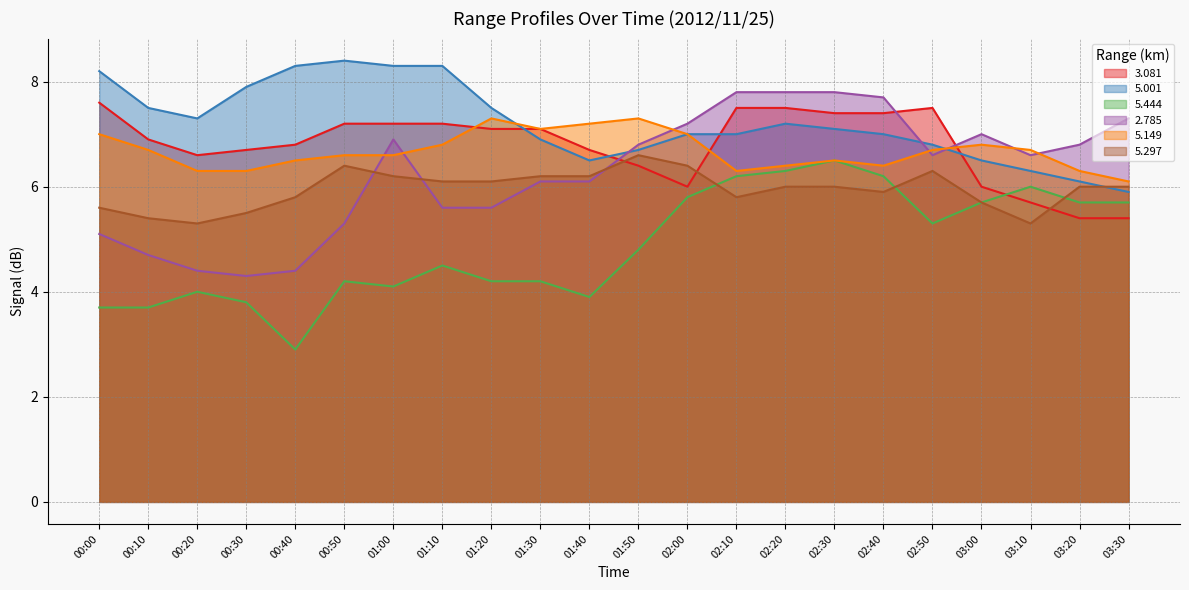

True or false:   5.297 has more than 0 points higher than both neighbors.

True